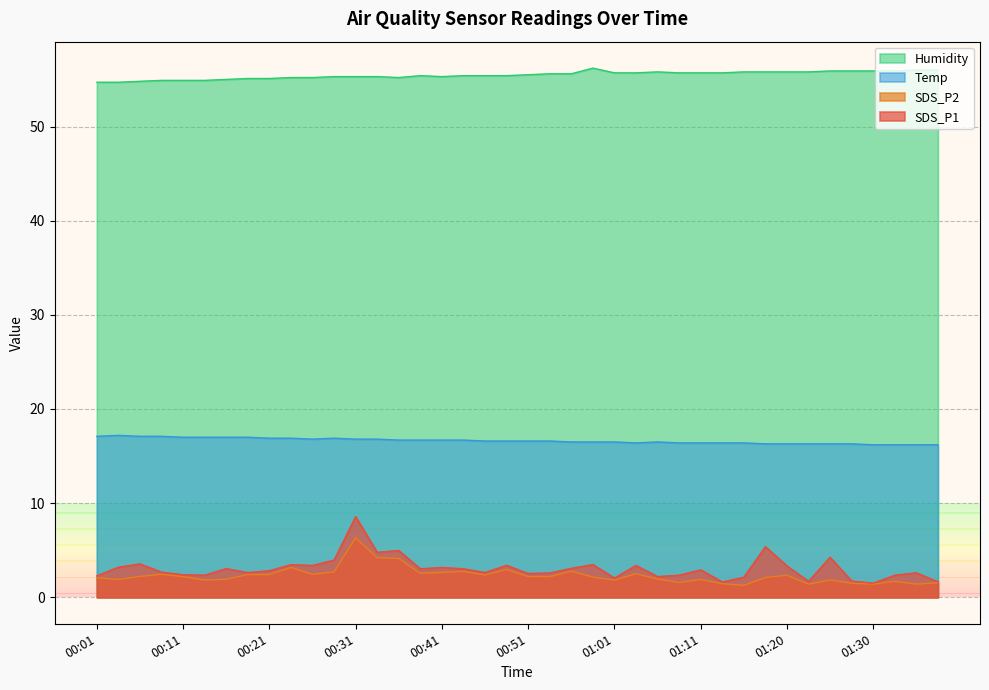

What is the value of the SDS_P2 point at the 36th from the left?

1.5